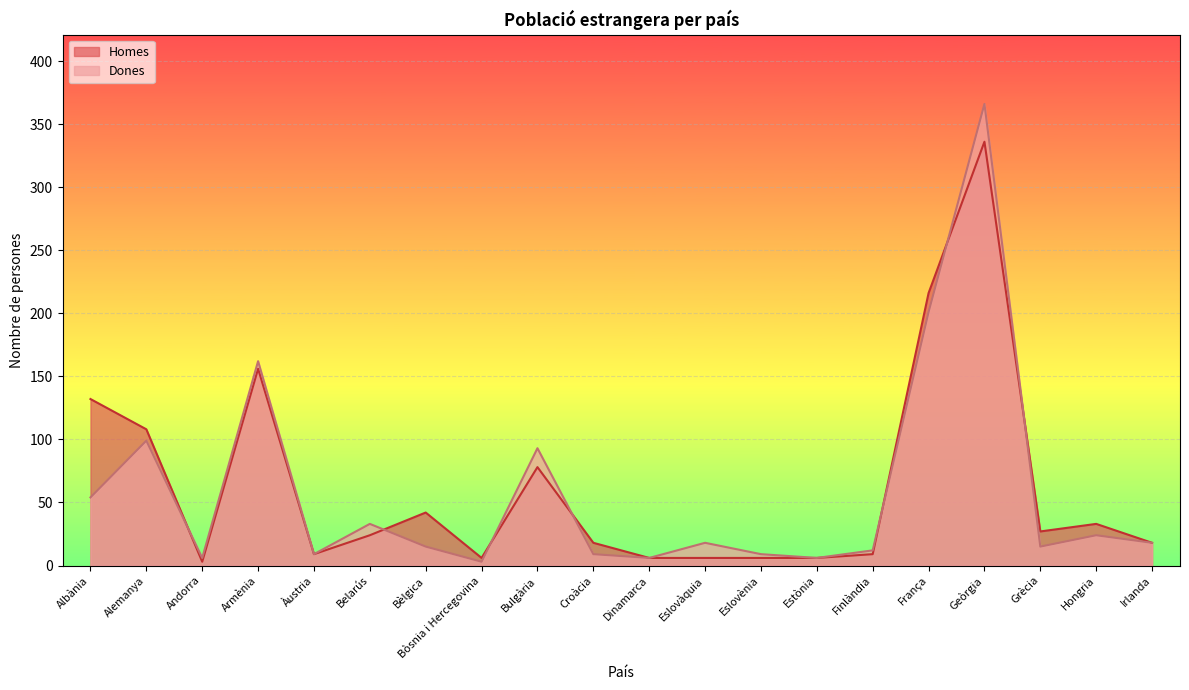

Where is Dones nearest to the value 184?

França